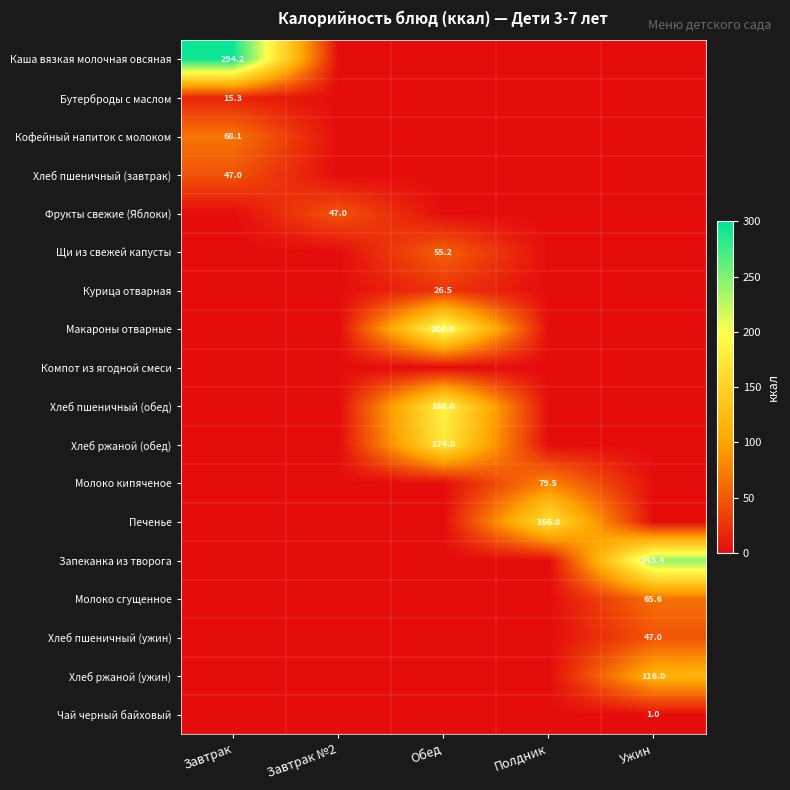

The Хлеб ржаной (ужин) series shows 116.0 at Ужин. True or false?

True